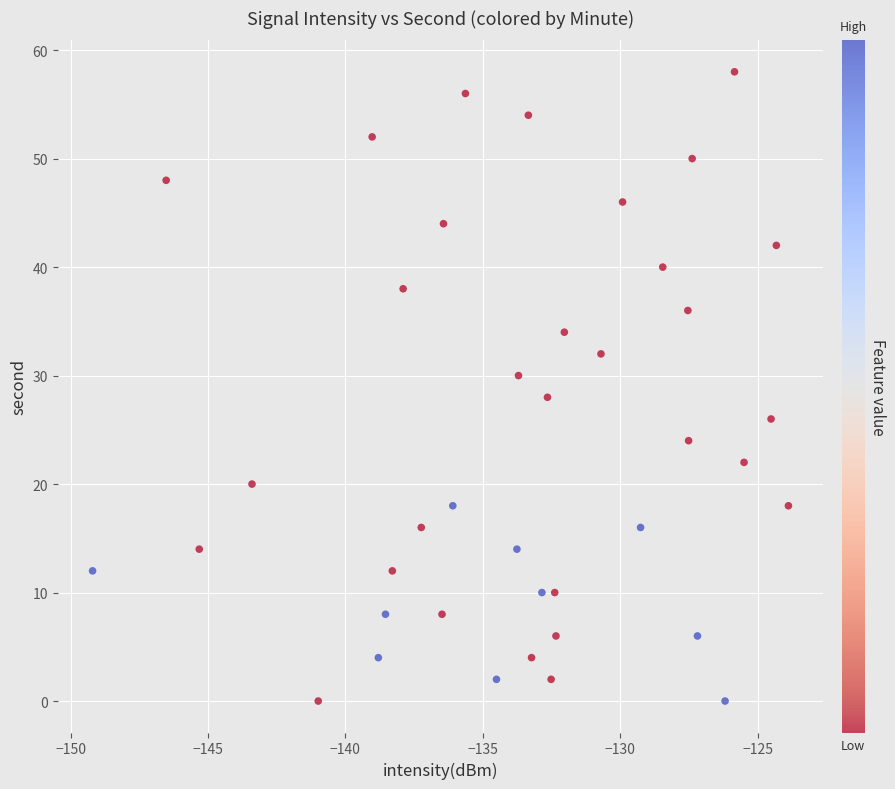

What is the range of Y values (max minus min)?

58